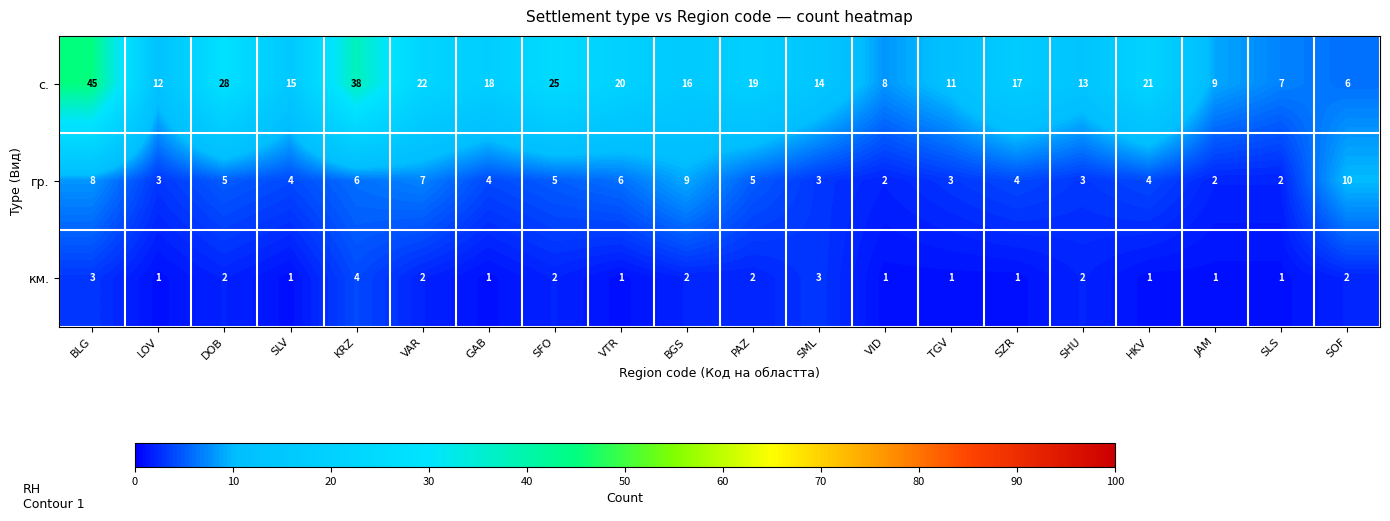

Which series changed the most between SLV and SHU?

с.